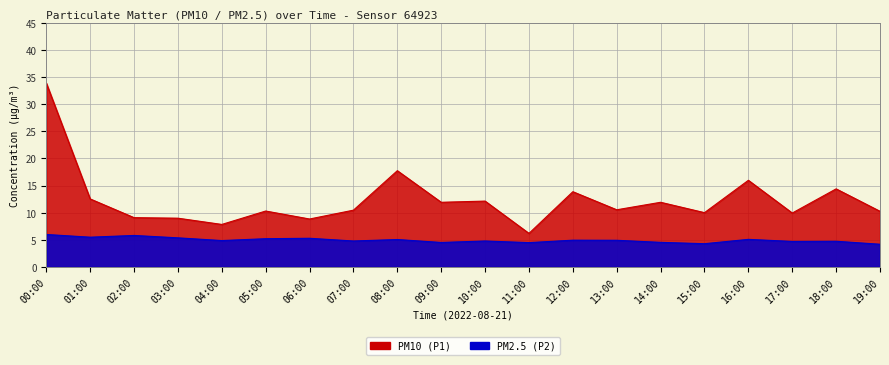

True or false: P2 and P1 intersect in this chart.

False